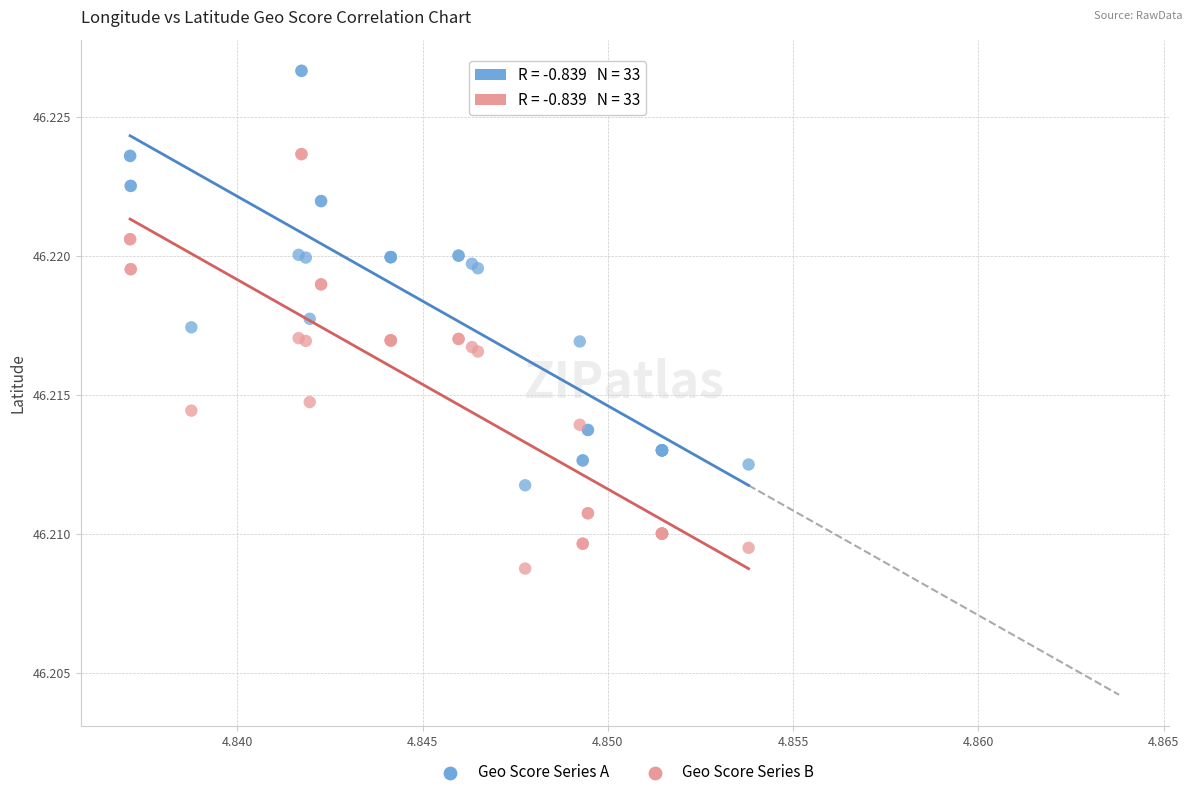

Which series contains the lowest Y value?

Geo Score Series B